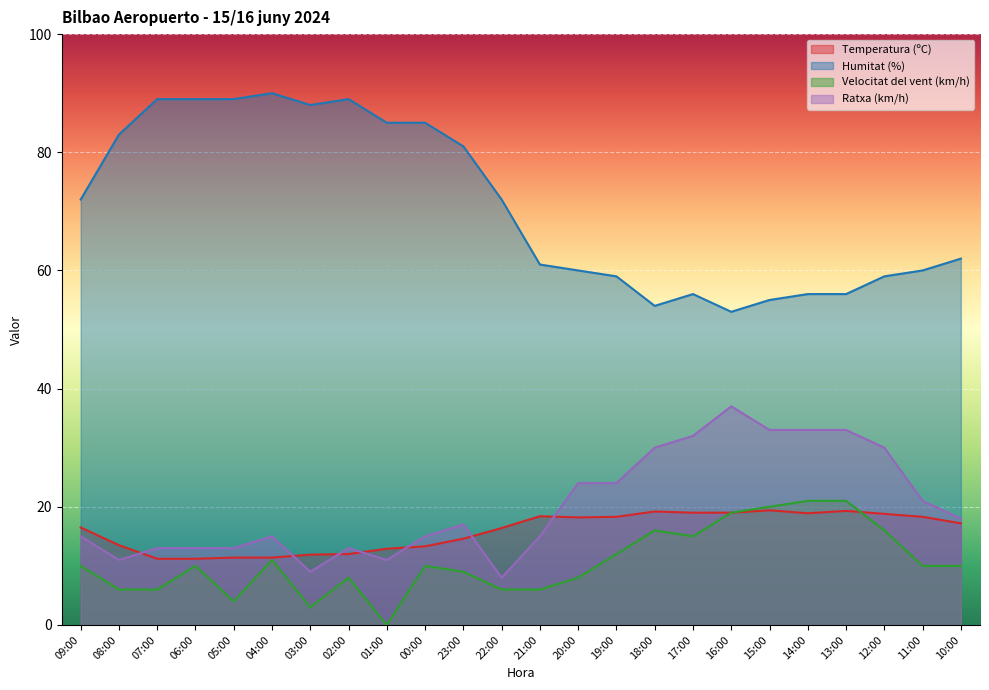

What is the maximum value for Velocitat del vent (km/h)?

21.0